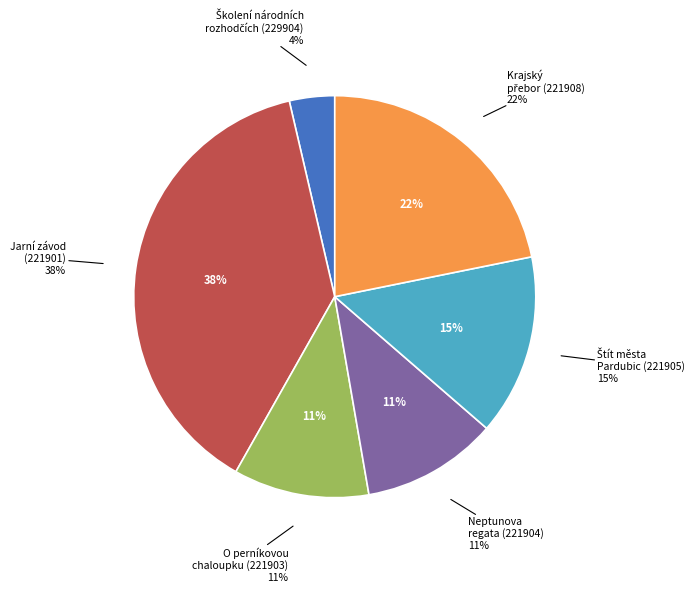

Combined, do Neptunova
regata (221904) and Krajský
přebor (221908) account for over 50%?

No